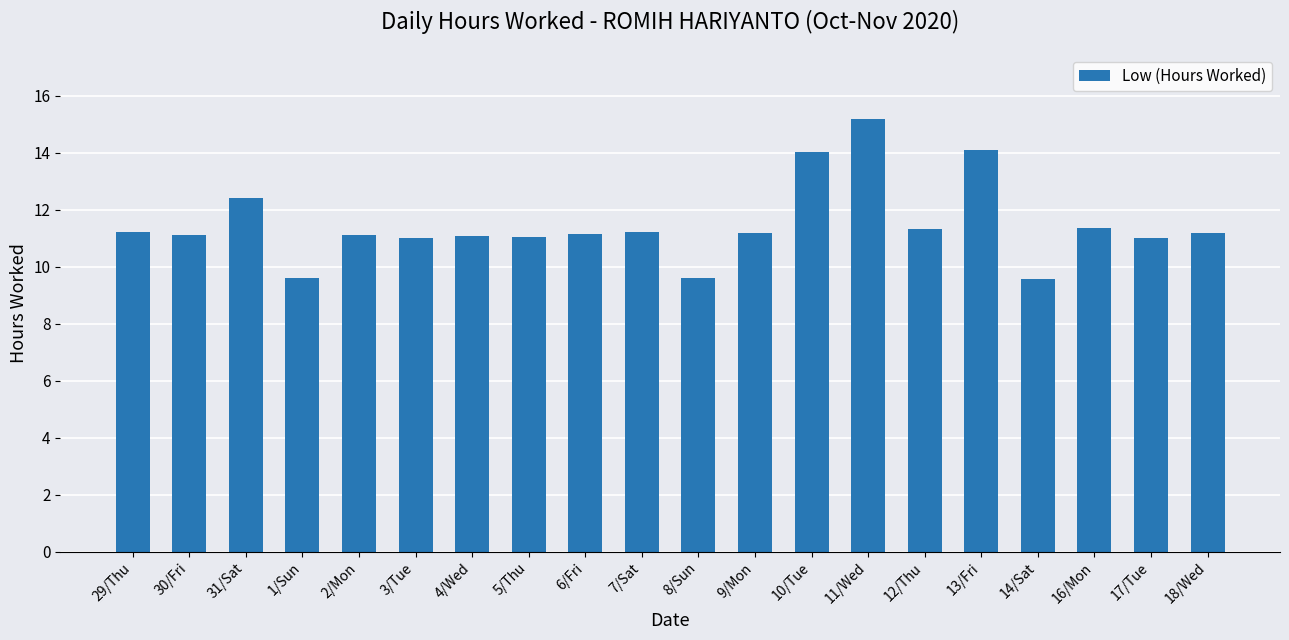

Count the number of data series in this chart.

1